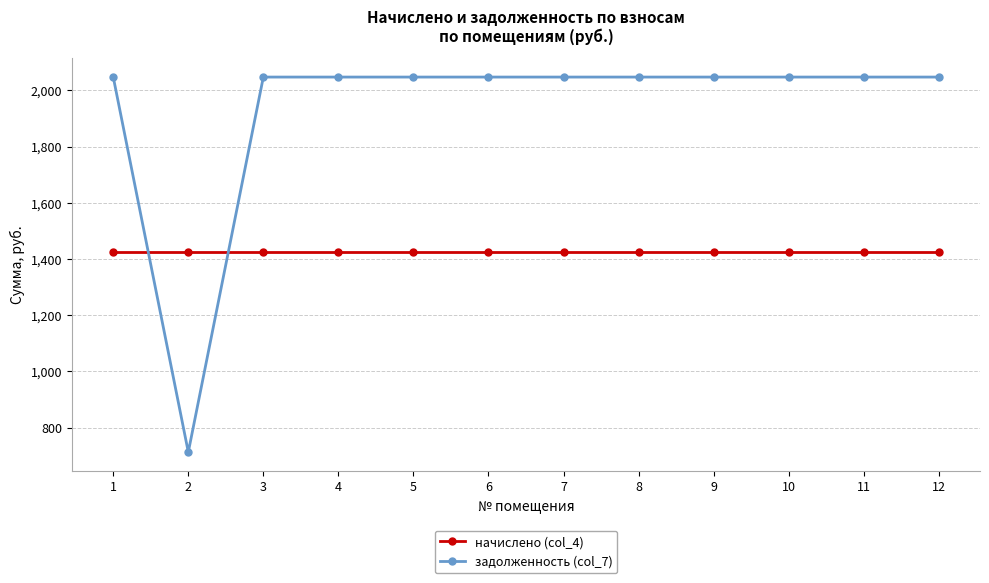

What is the minimum value for задолженность (col_7)?

712.7